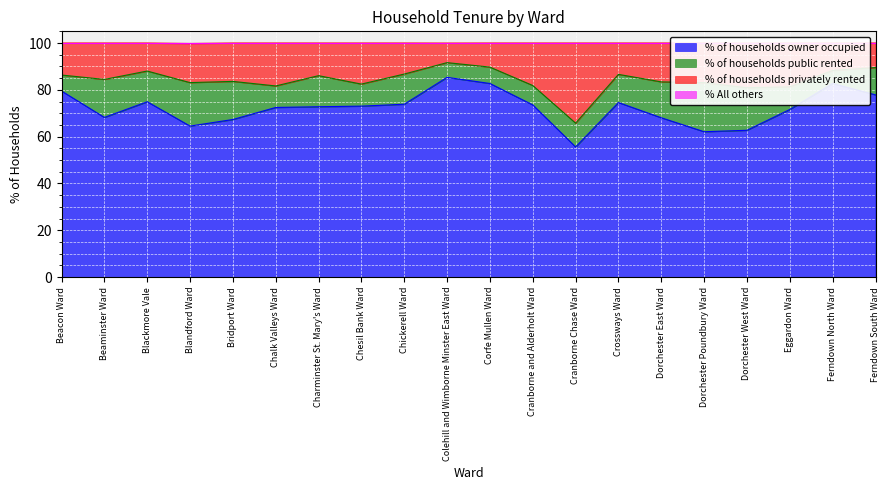

In % of households privately rented, how many points are lower than both neighbors (excluding endpoints)?

6